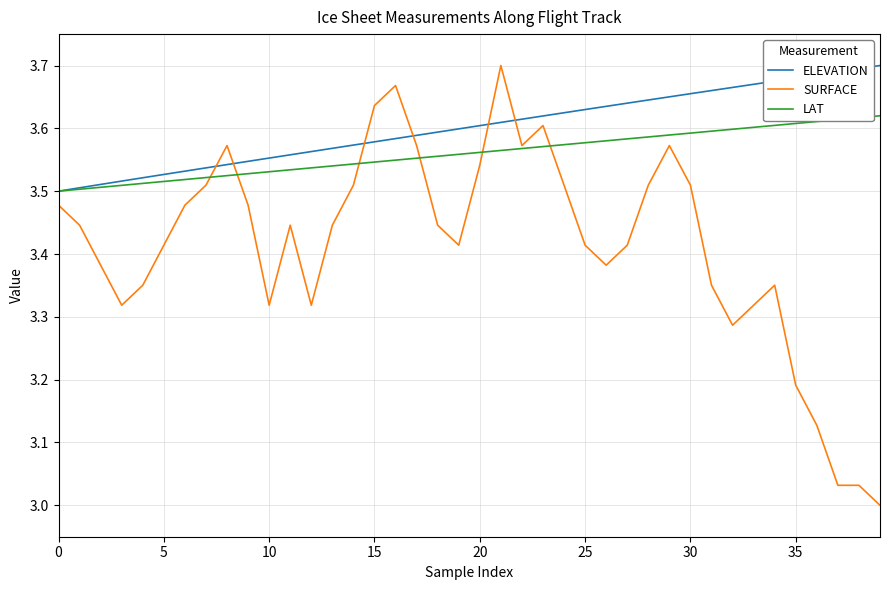

Which series has the largest range (max minus min)?

SURFACE